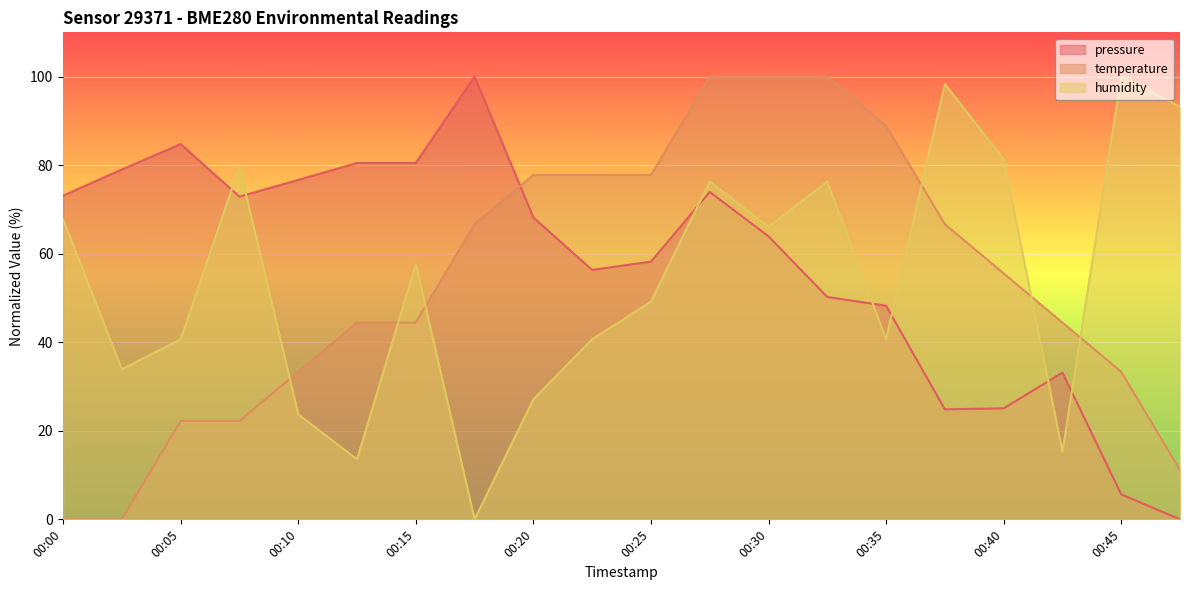

What is the total value across all series at 00:13?

138.5